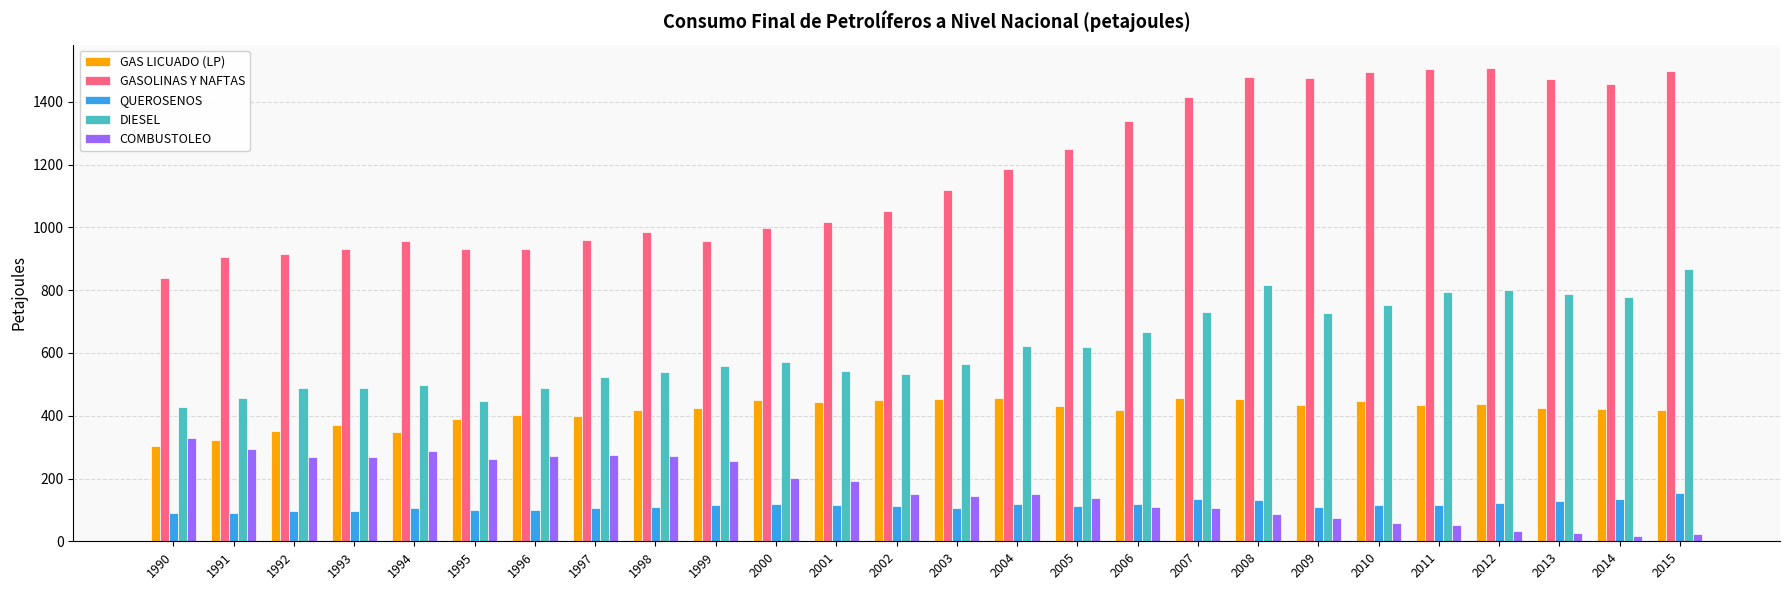

How many series are shown in this chart?

5